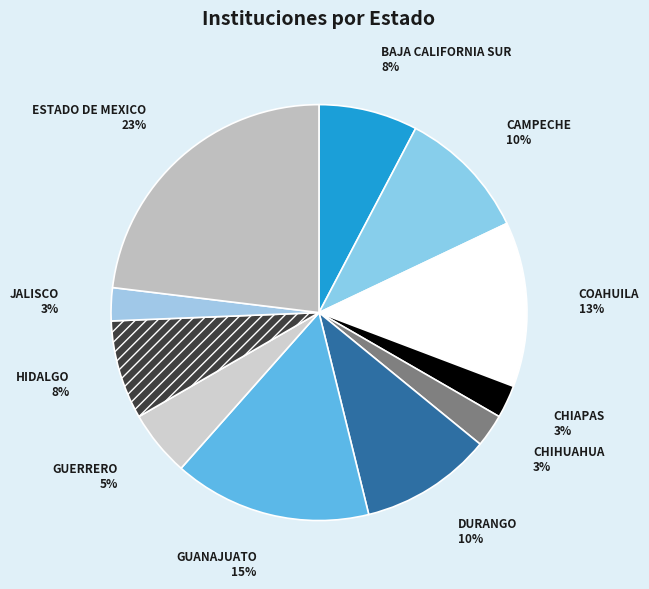

Does DURANGO account for over 50% of the chart?

No